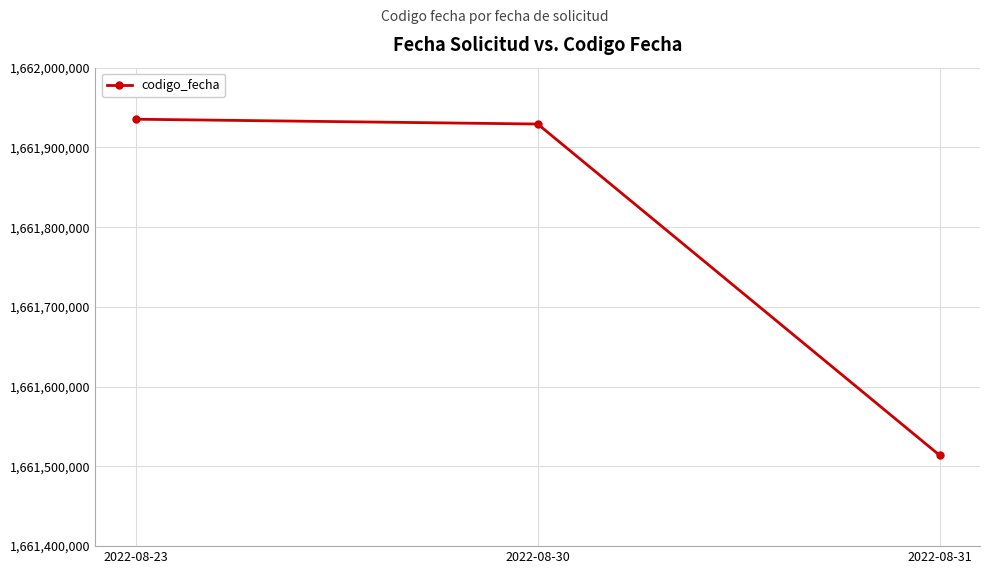

Rank the categories by value from highest to lowest.

2022-08-23, 2022-08-30, 2022-08-31